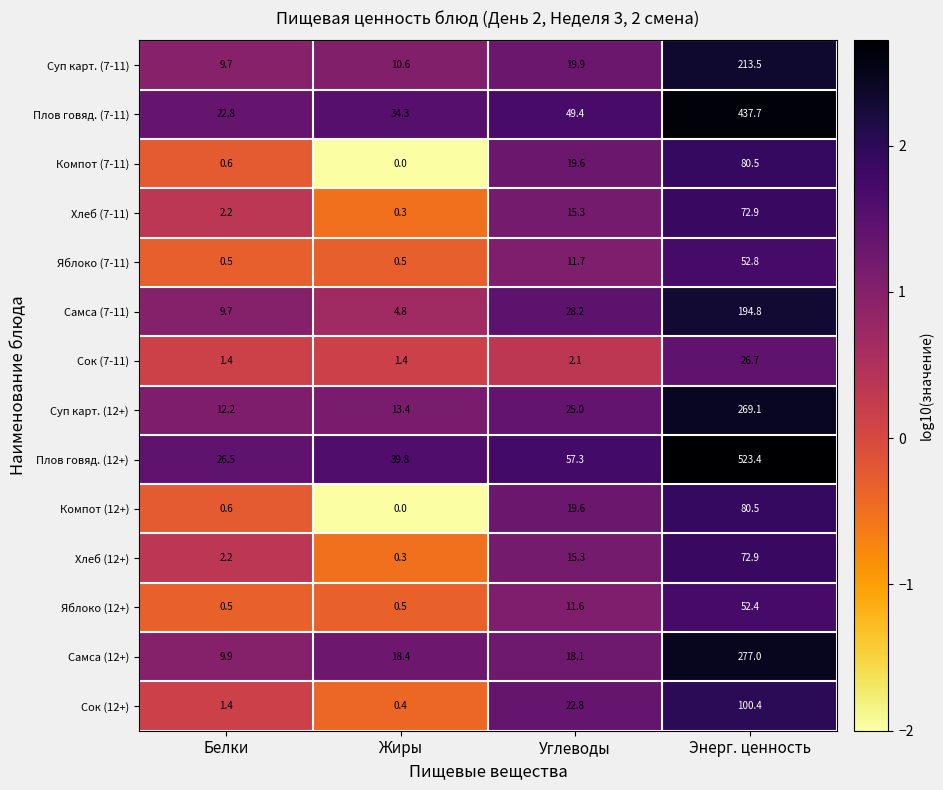

Where is Суп карт. (7-11) nearest to the value 111?

Углеводы